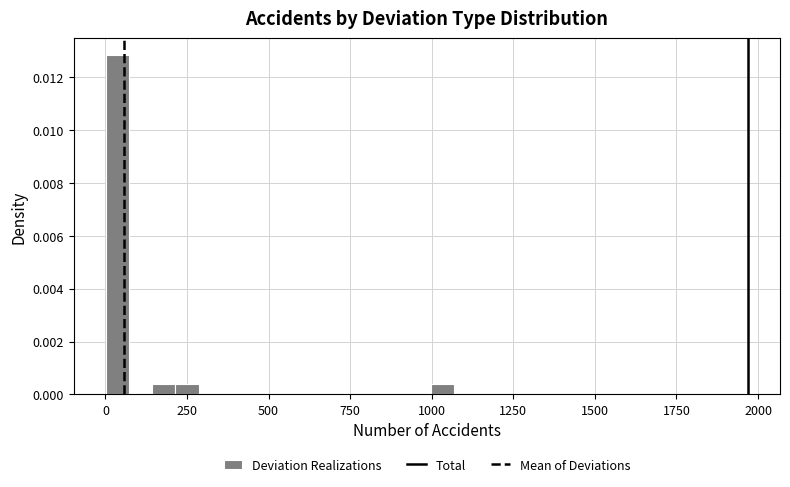

Read against the x-axis, roughly where is the centre of the tallest bar?

50